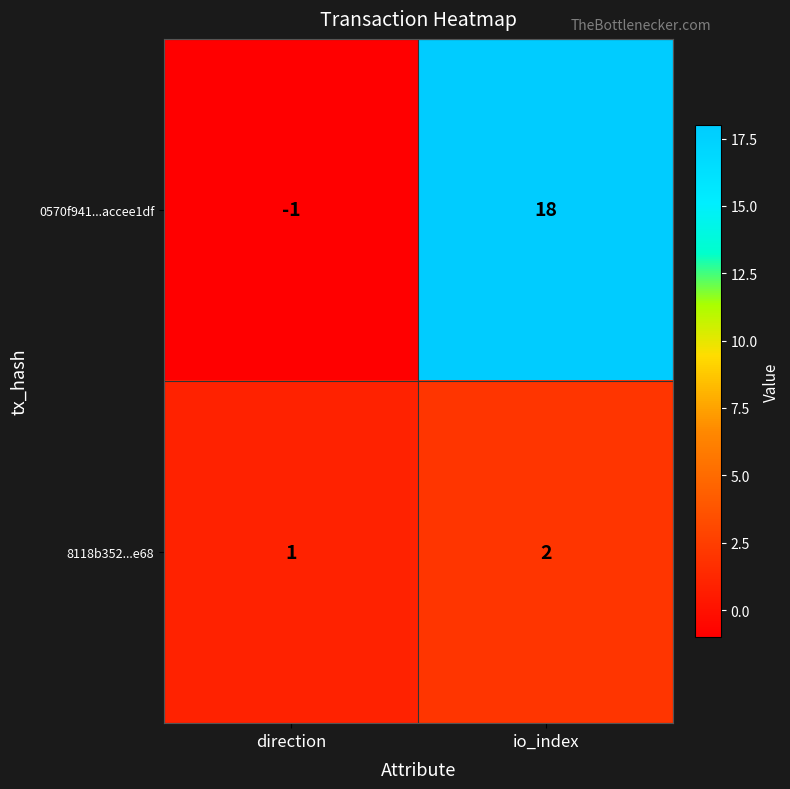

List the series in order of their overall mean, lowest first.

8118b352...e68, 0570f941...accee1df